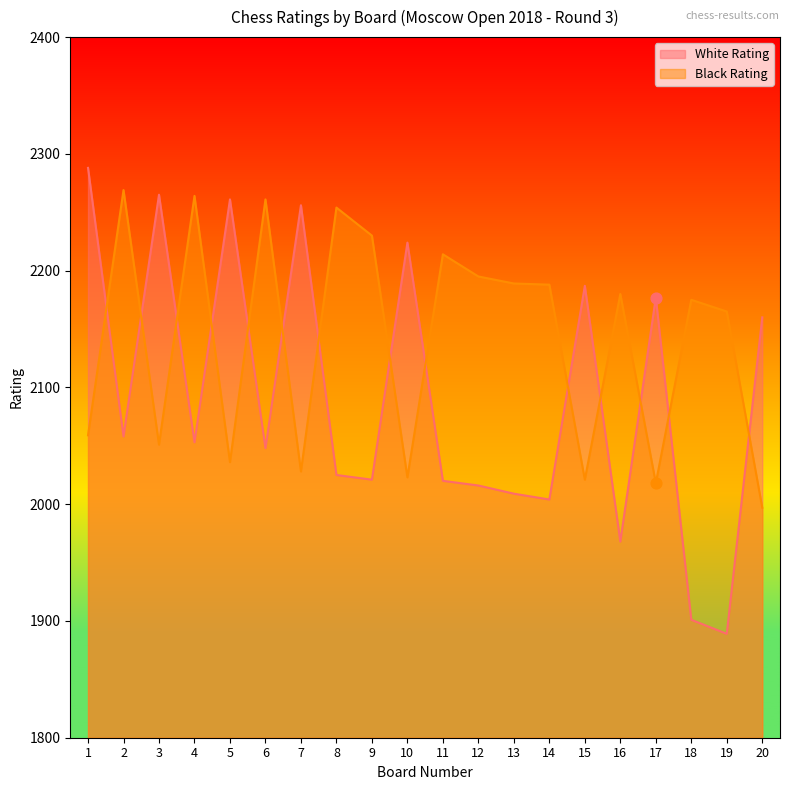

What is the total value across all series at 19?

4054